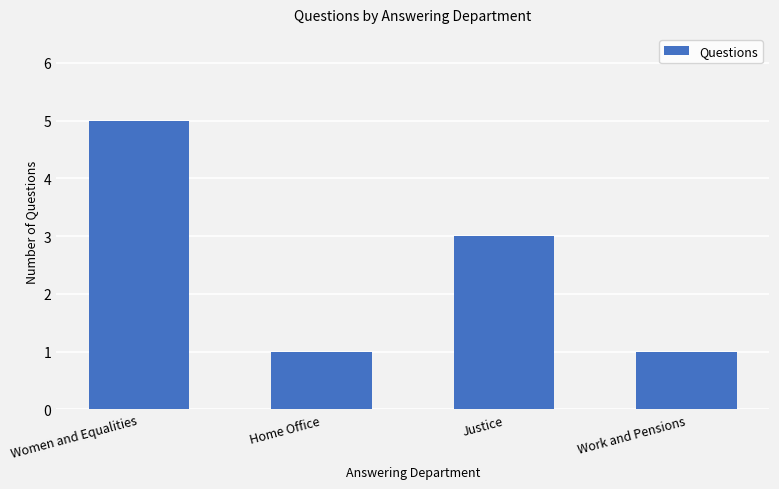

Approximately how many times larger is the value at Work and Pensions compared to Justice?

0.3